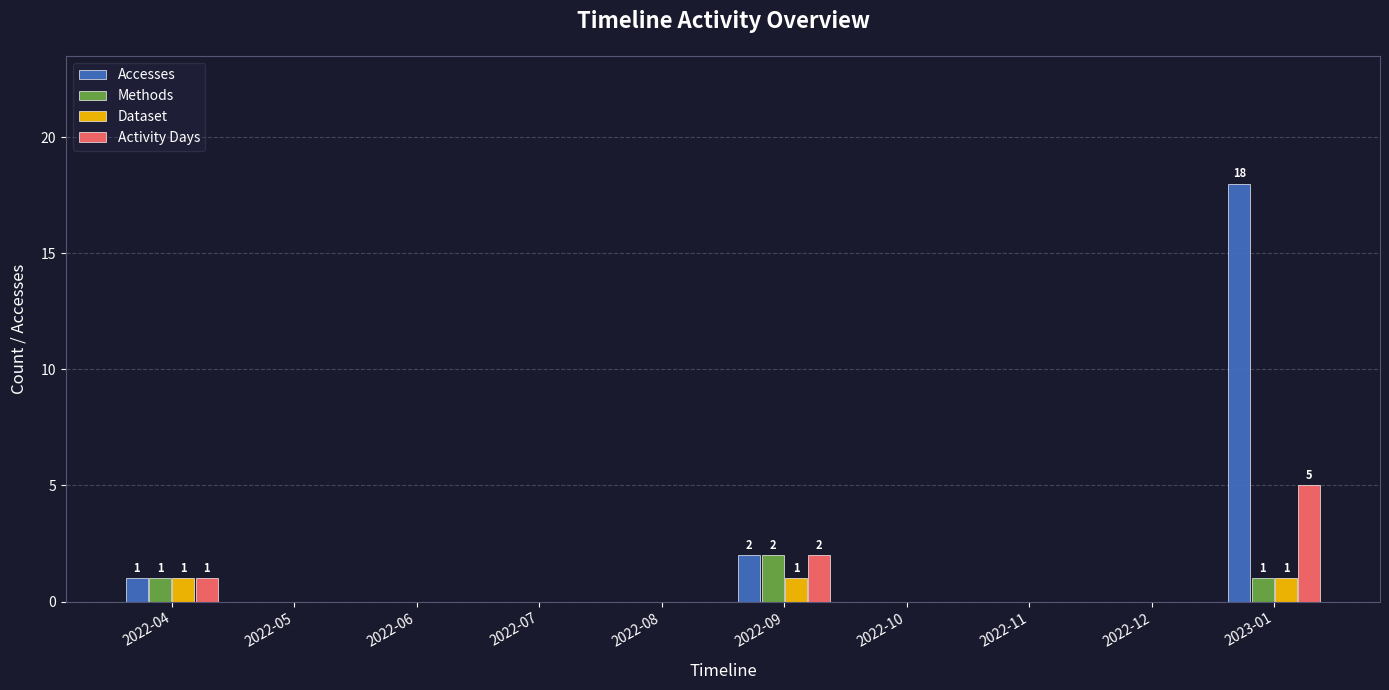

Reading left to right, extract all data points from this chart.

Accesses: 1	0	0	0	0	2	0	0	0	18
Methods: 1	0	0	0	0	2	0	0	0	1
Dataset: 1	0	0	0	0	1	0	0	0	1
Activity Days: 1	0	0	0	0	2	0	0	0	5